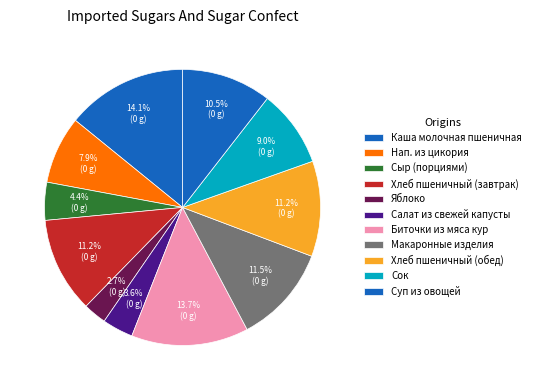

How many slices are in this pie chart?

11